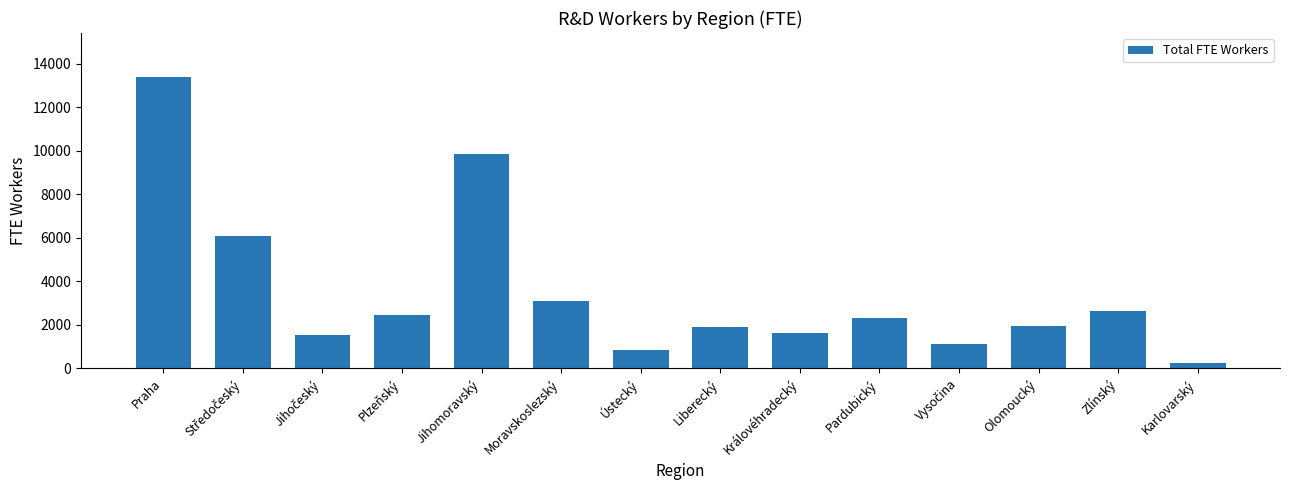

Count the number of values greater than 2293.

7